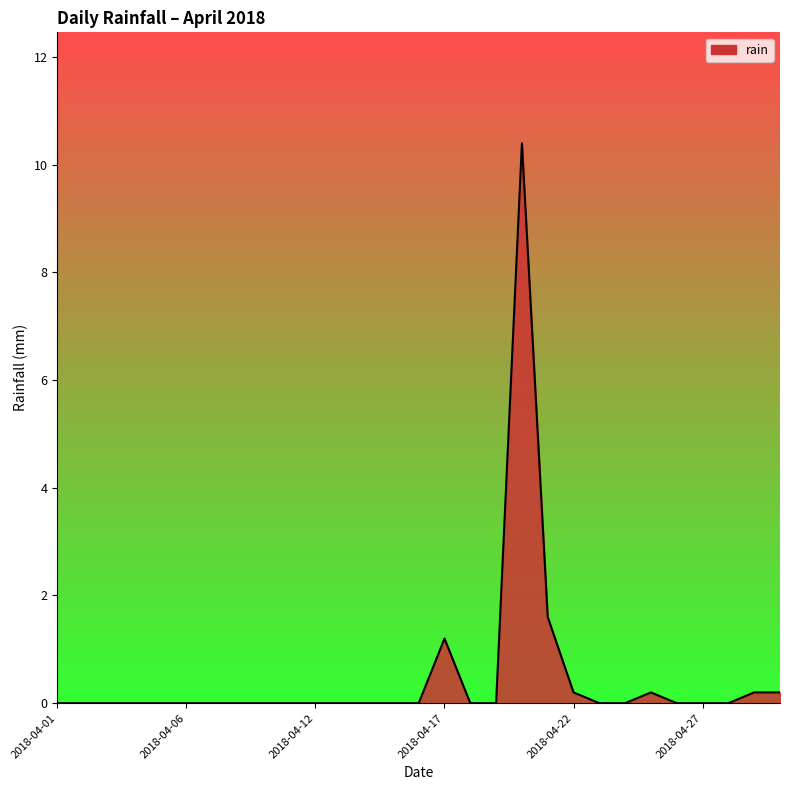

What is the difference between the maximum and minimum values?

10.4